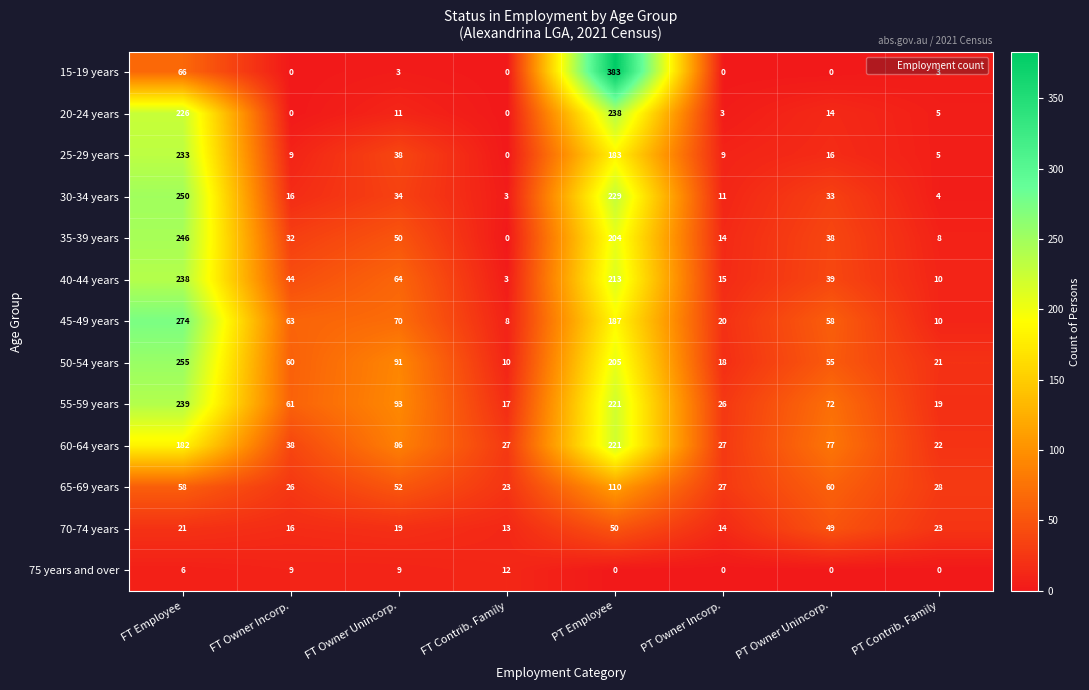

Is it true that 45-49 years equals 110 at FT Owner Unincorp.?

False